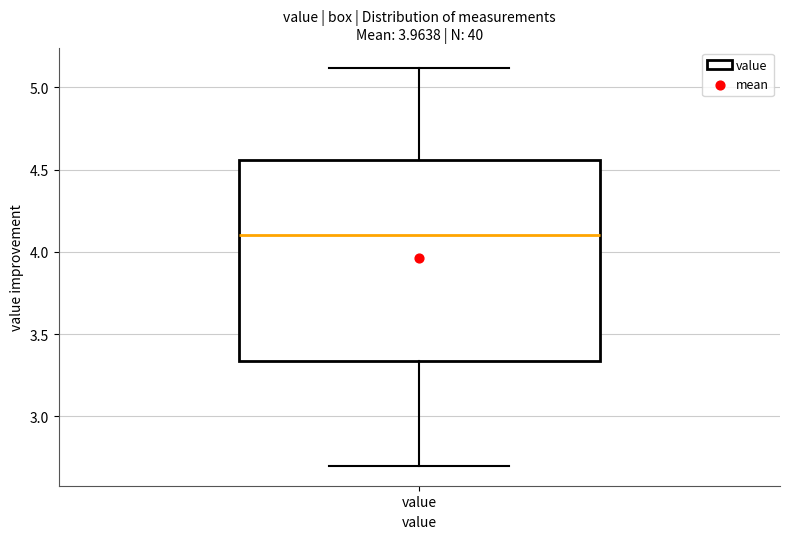

Where is the upper edge of the box for value on the y-axis? The values are not printed on the chart, so give them approximately, as read against the axis.

4.55